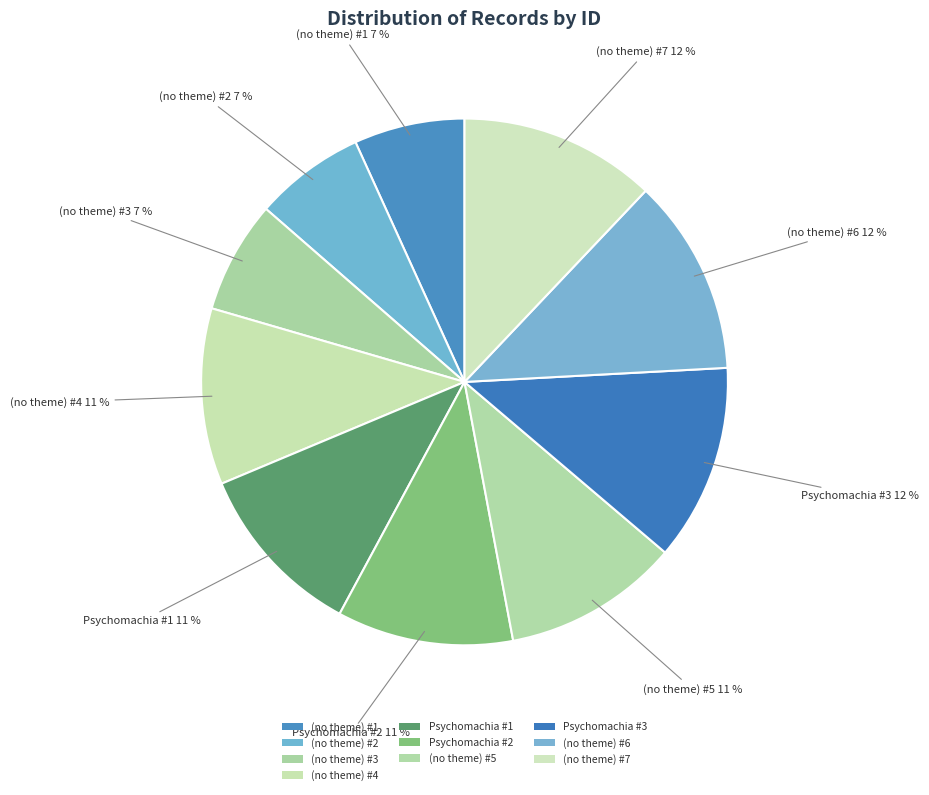

To the nearest percent, what is the difference between the largest and smallest slice percentages?

5%